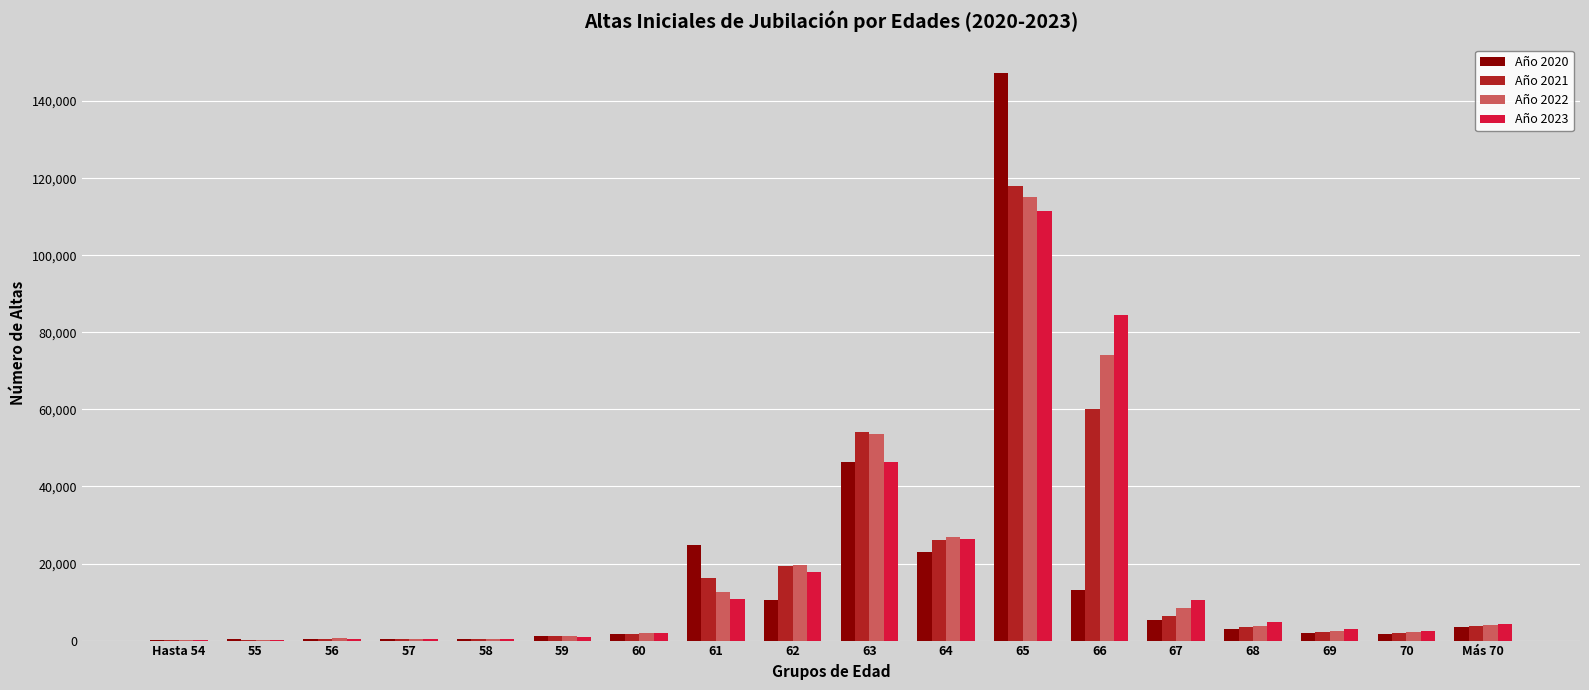

How many series are shown in this chart?

4